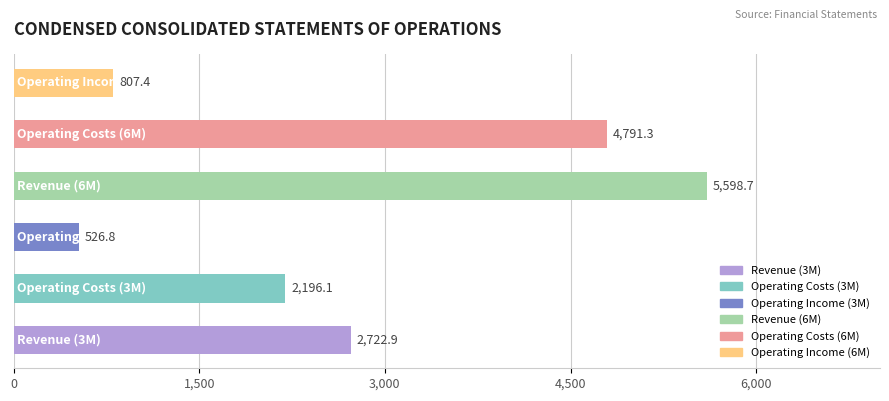

What is the difference between the second highest and minimum values?

4264.5